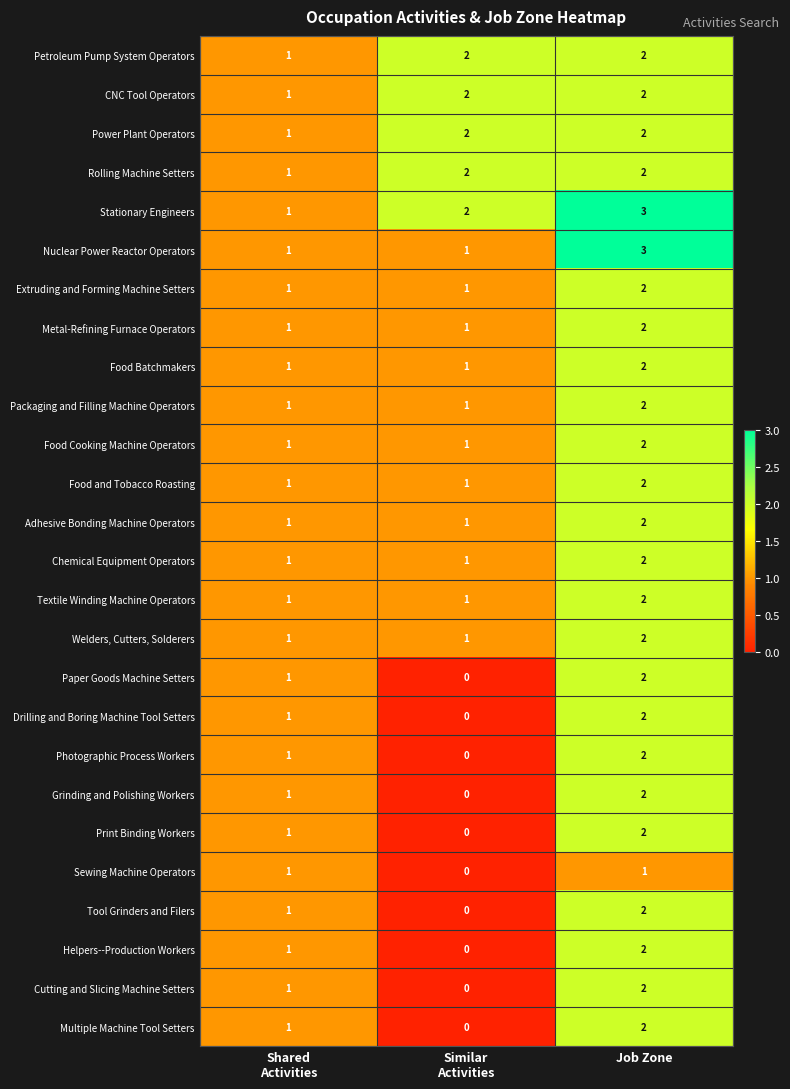

Which label corresponds to the largest value in the chart?

Job Zone